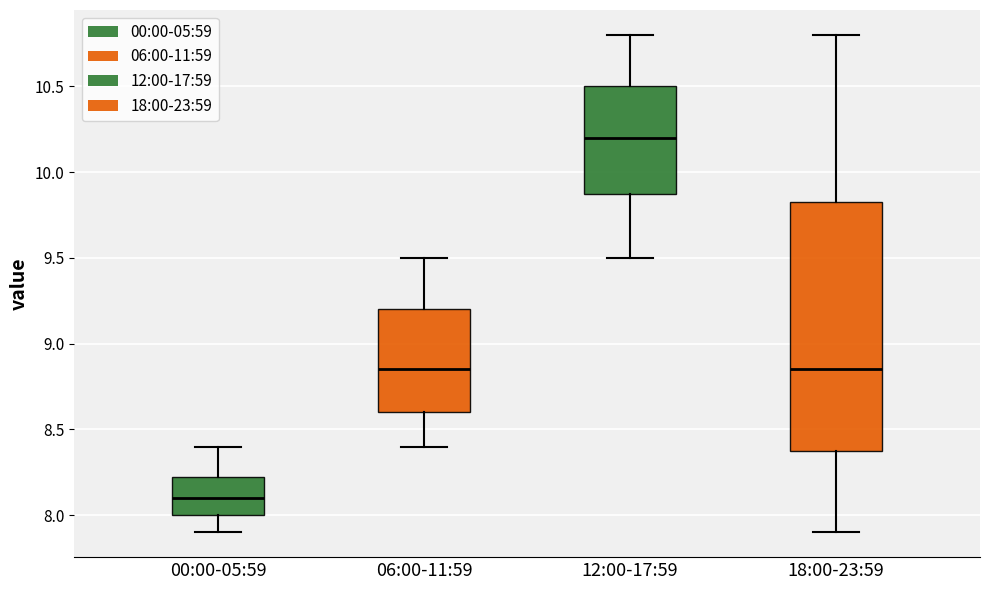

Reading left to right, transcribe this box plot: for each box, give where its median line is, the range the box spans, and where its two whiskers end, as read against the y-axis. The values are not printed on the chart, so give them approximately, as read against the axis.

00:00-05:59: median 8.10, box 8.00 to 8.25, whiskers 7.90 to 8.40
06:00-11:59: median 8.85, box 8.60 to 9.20, whiskers 8.40 to 9.50
12:00-17:59: median 10.20, box 9.90 to 10.50, whiskers 9.50 to 10.80
18:00-23:59: median 8.85, box 8.40 to 9.85, whiskers 7.90 to 10.80